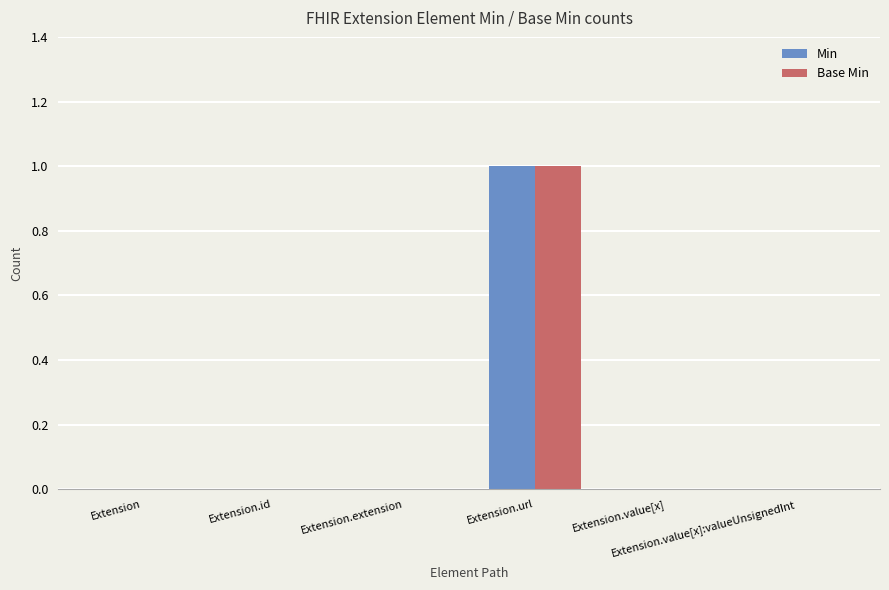

What are all the series names shown in the legend?

Min, Base Min